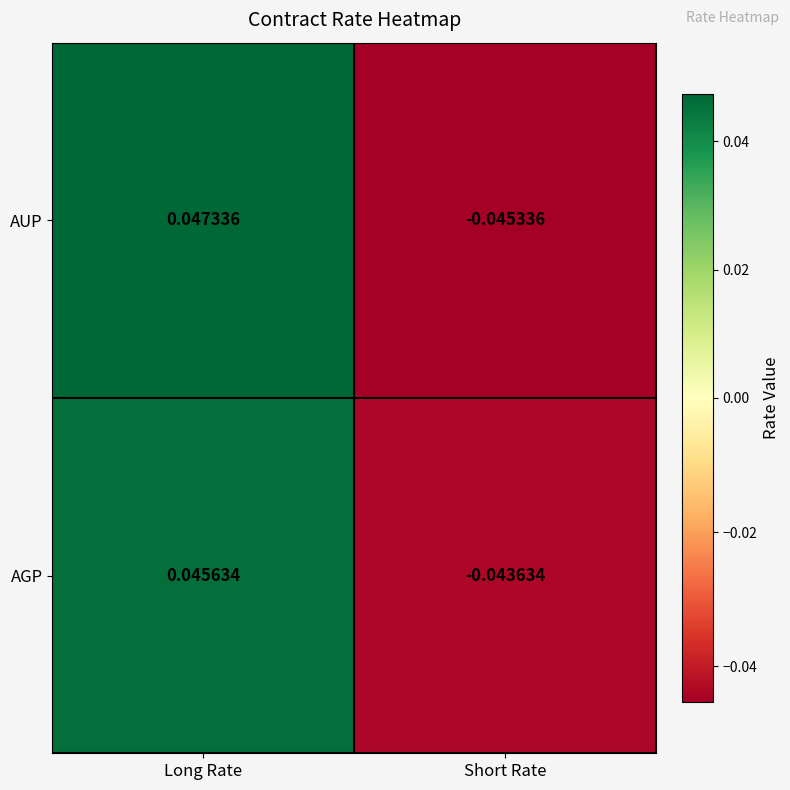

Between Long Rate and Short Rate, which series saw the biggest shift?

AUP